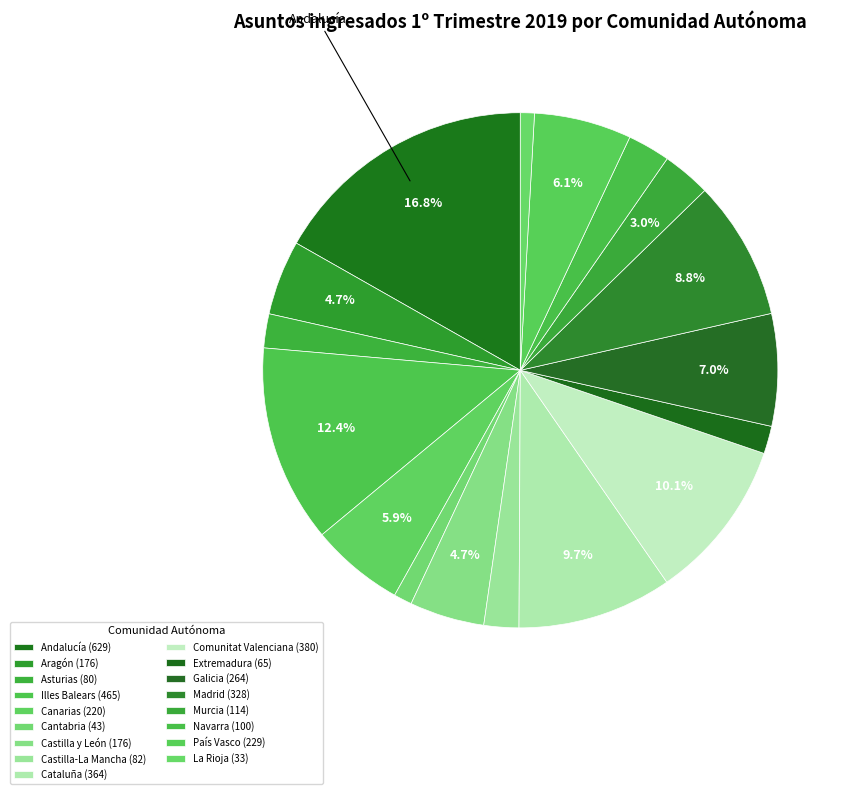

Which slice is the smallest?

La Rioja